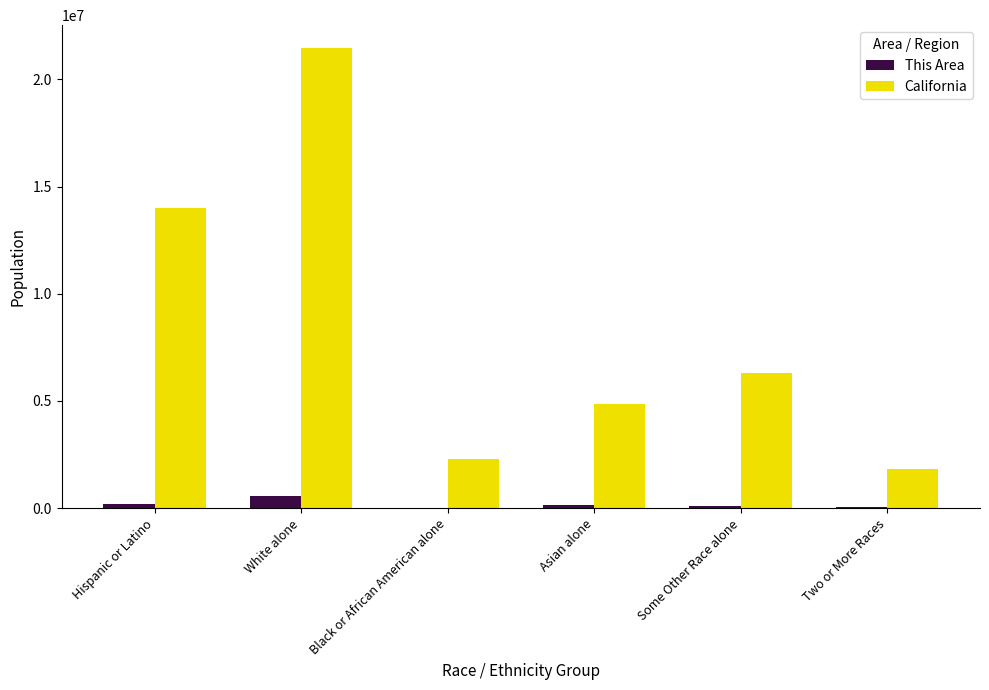

At which label does California reach its peak?

White alone